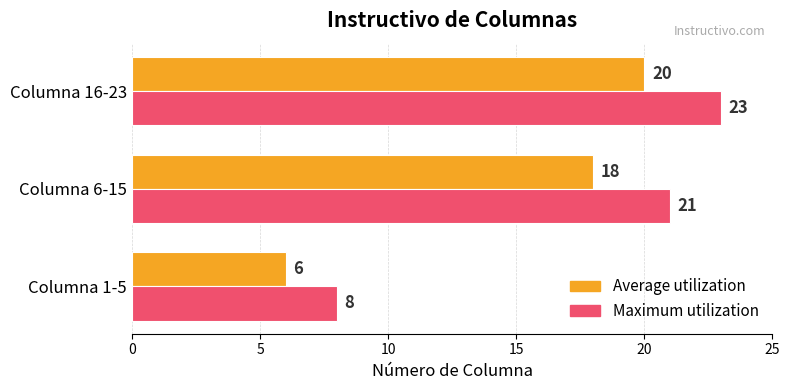

What are all the series names shown in the legend?

Average utilization, Maximum utilization